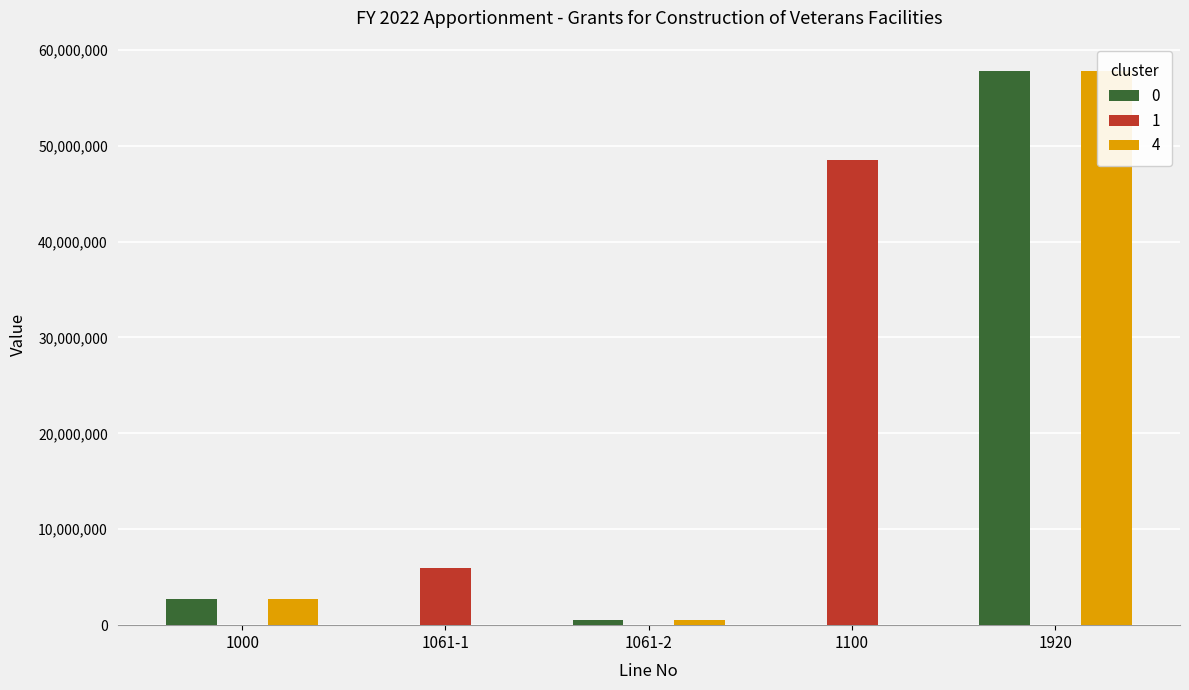

What is the label of the 4th bar from the right?

1061-1